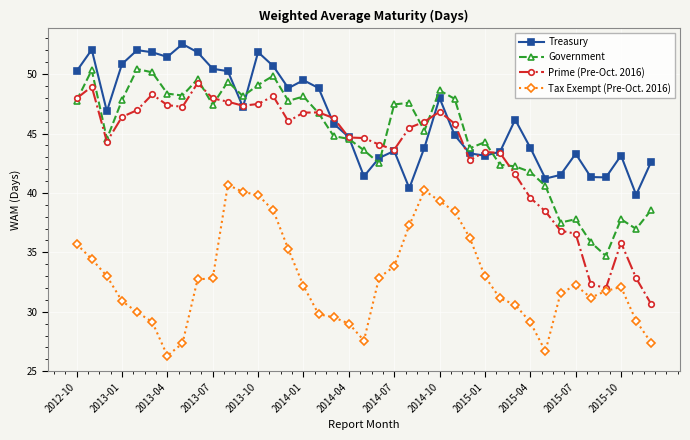

Which series has the widest spread of values?

Prime (Pre-Oct. 2016)